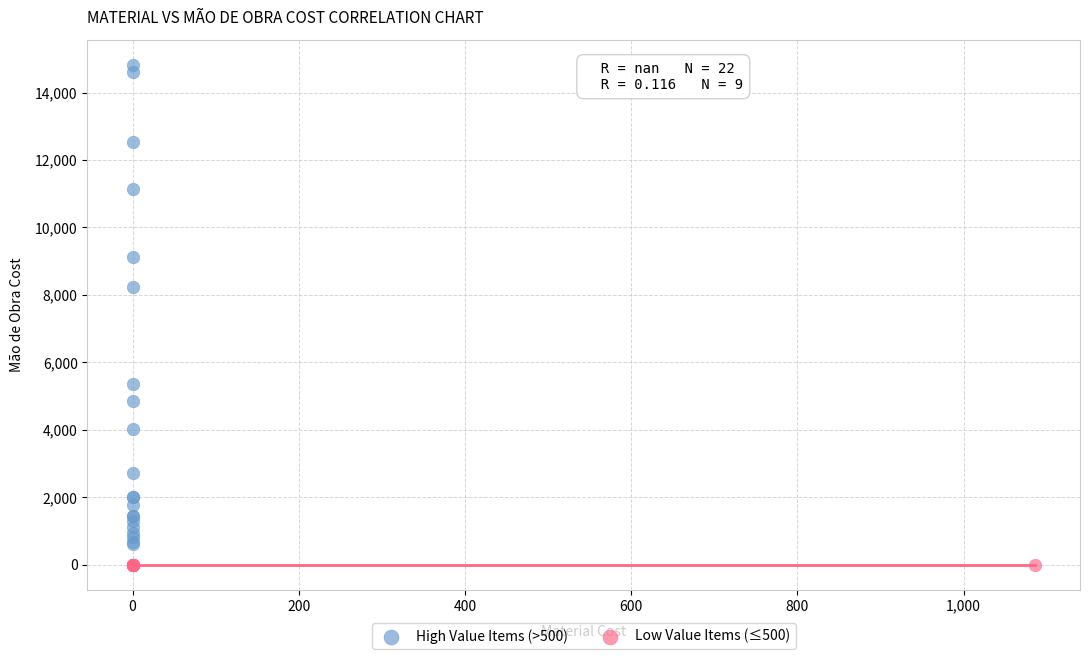

Which series has the largest Y range (max minus min)?

High Value Items (>500)